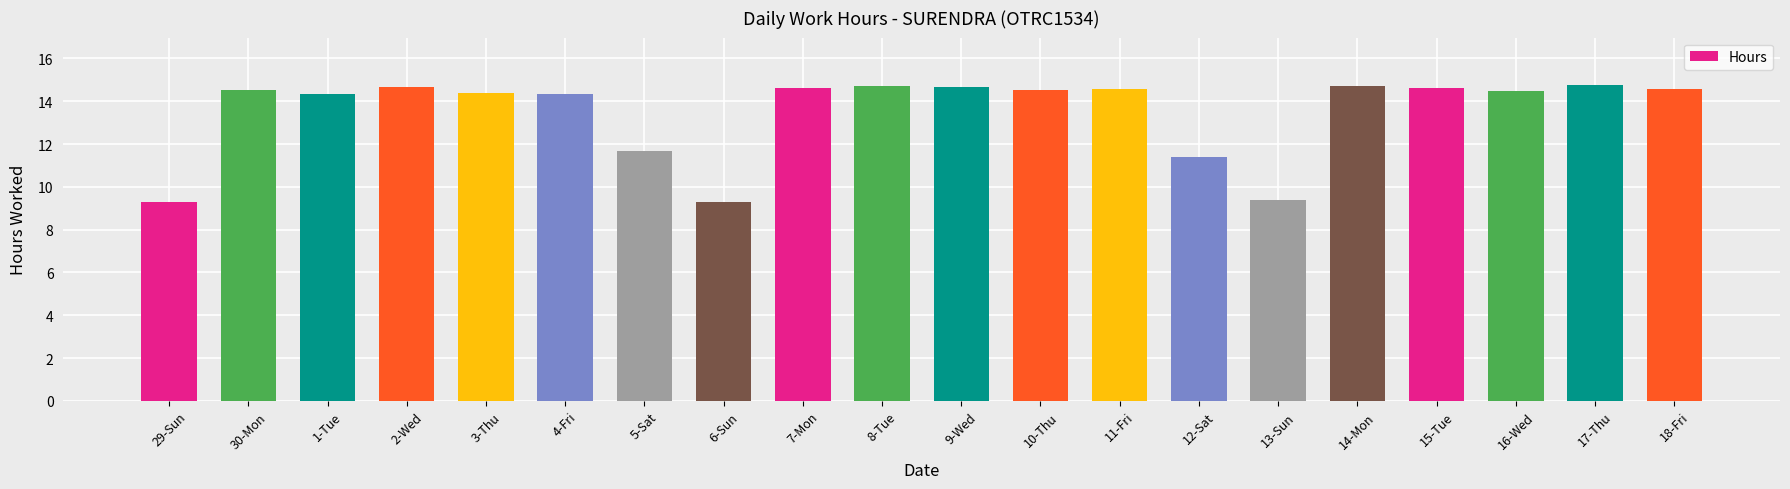

True or false: the data shows 23.5 at 9-Wed.

False